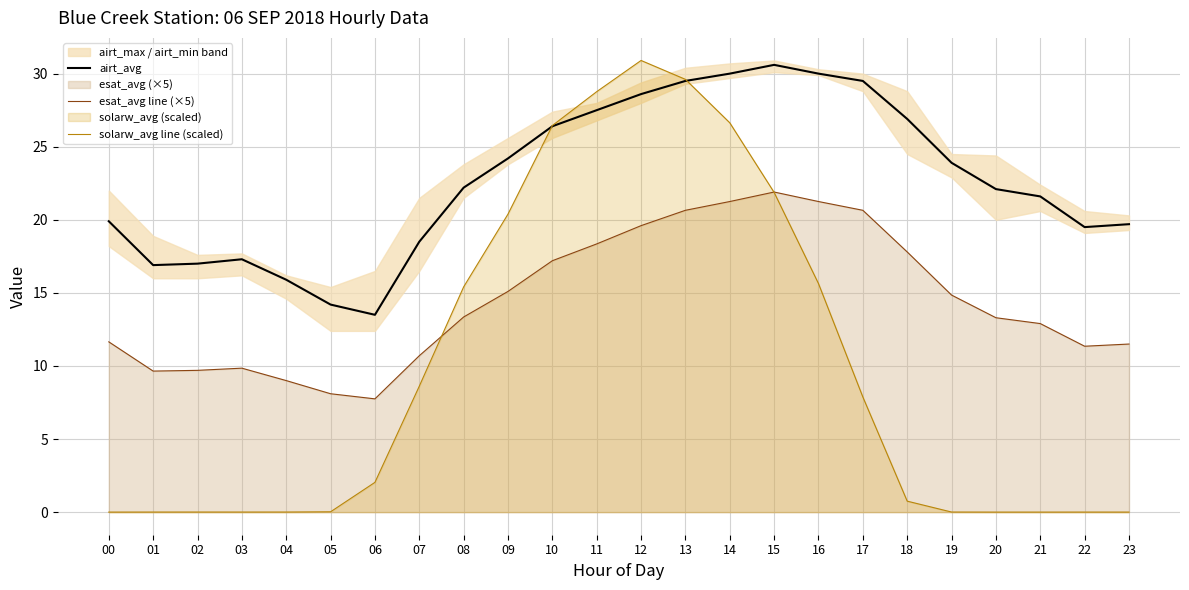

What is the sum of the esat_avg line (×5) values at 12 and 00?

31.2